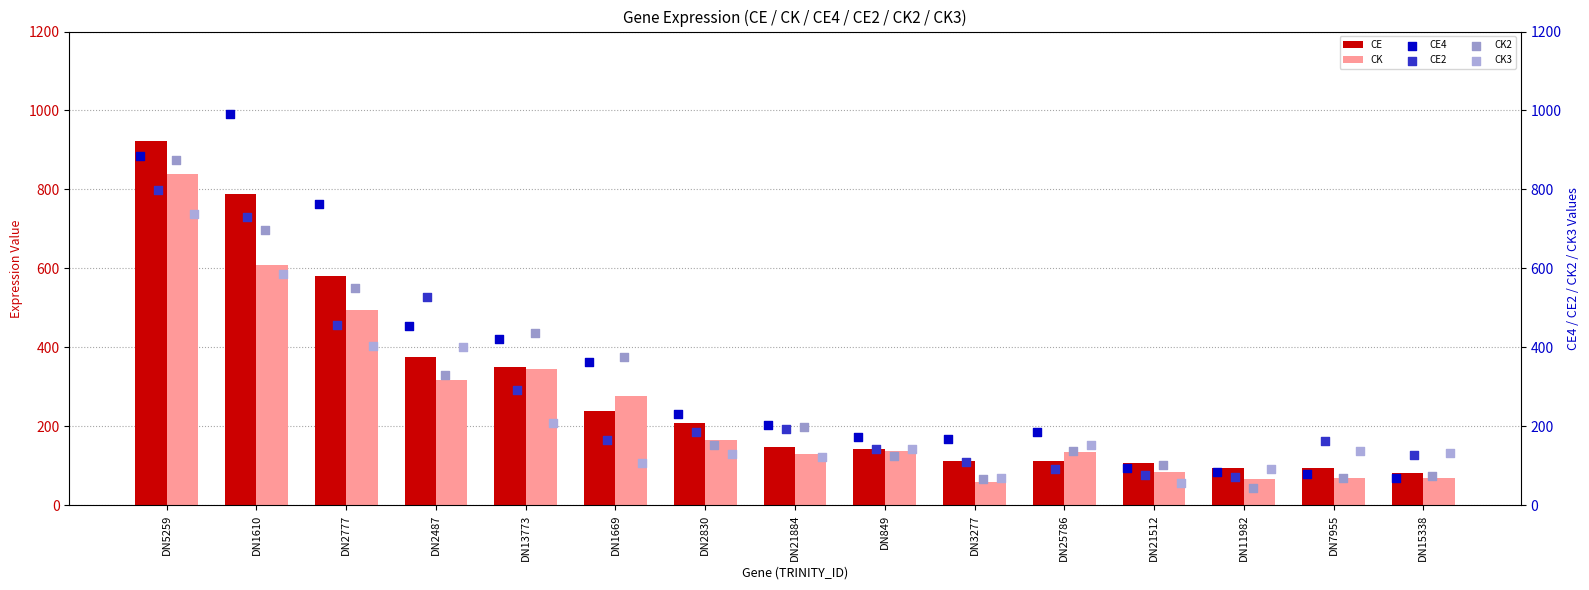

Where is CK nearest to the value 449?

DN2777